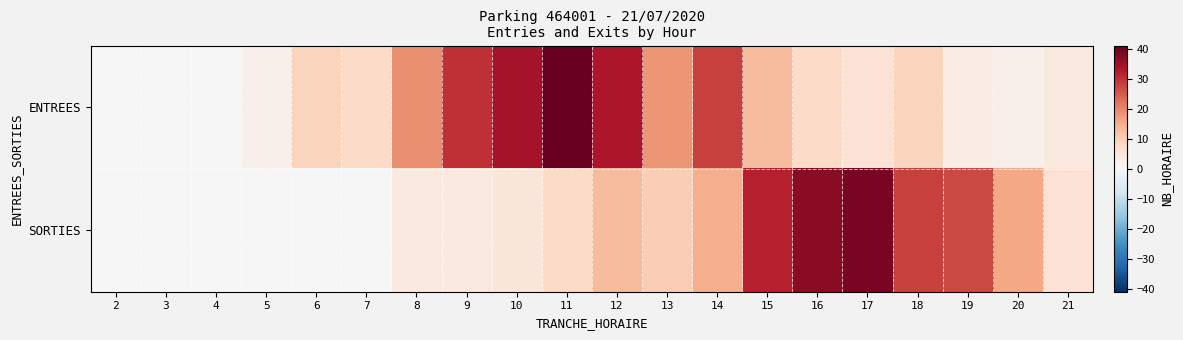

Which series has the widest spread of values?

ENTREES